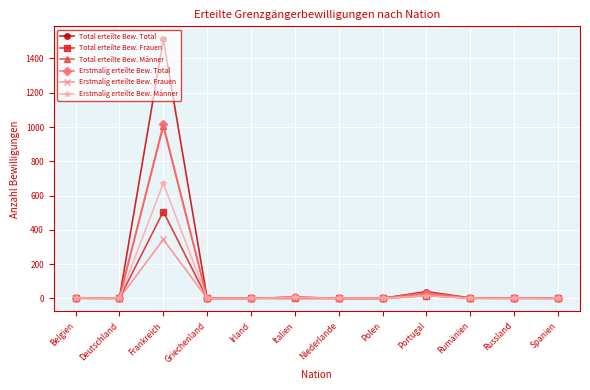

What is the label of the 12th point from the left?

Spanien